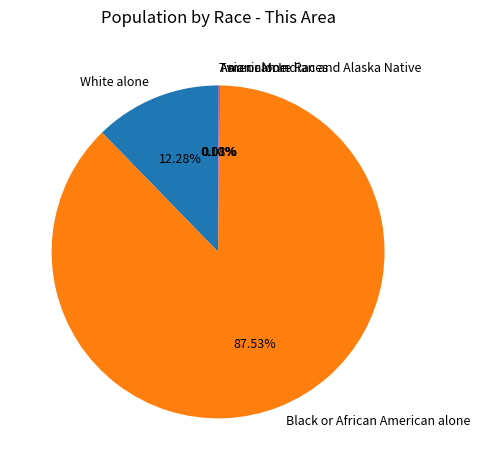

Is White alone the majority of the pie?

No